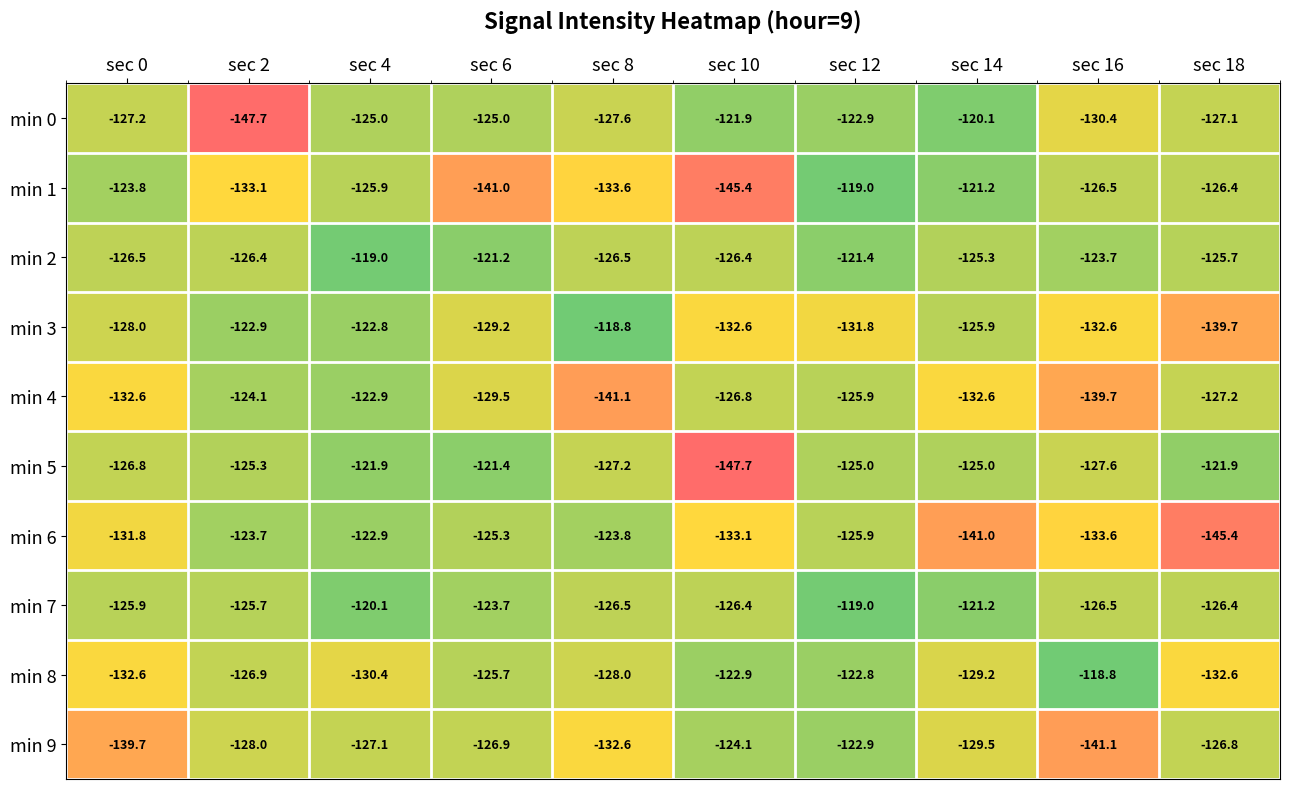

Is the value of min 6 at sec 8 greater than the value of min 2 at sec 2?

Yes